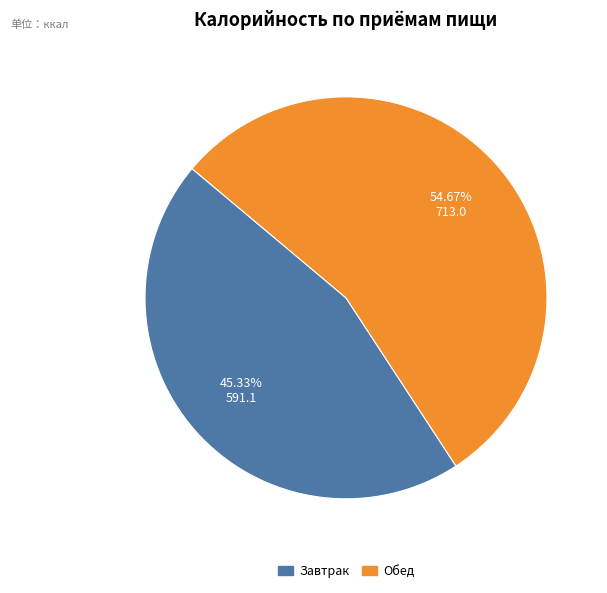

What is the ratio of the value at Обед to the value at Завтрак?

1.2